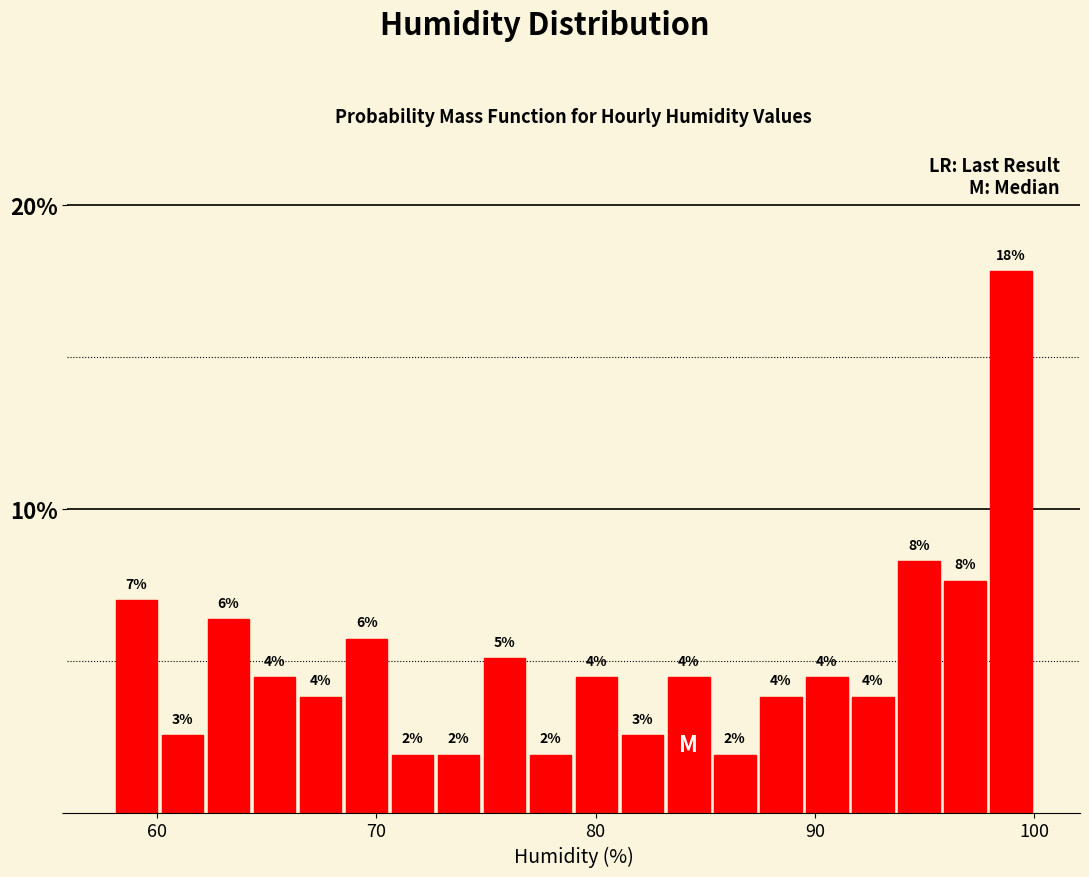

Around what value on the x-axis is the tallest bar? Give the approximate position of its centre, as read against the axis.

99